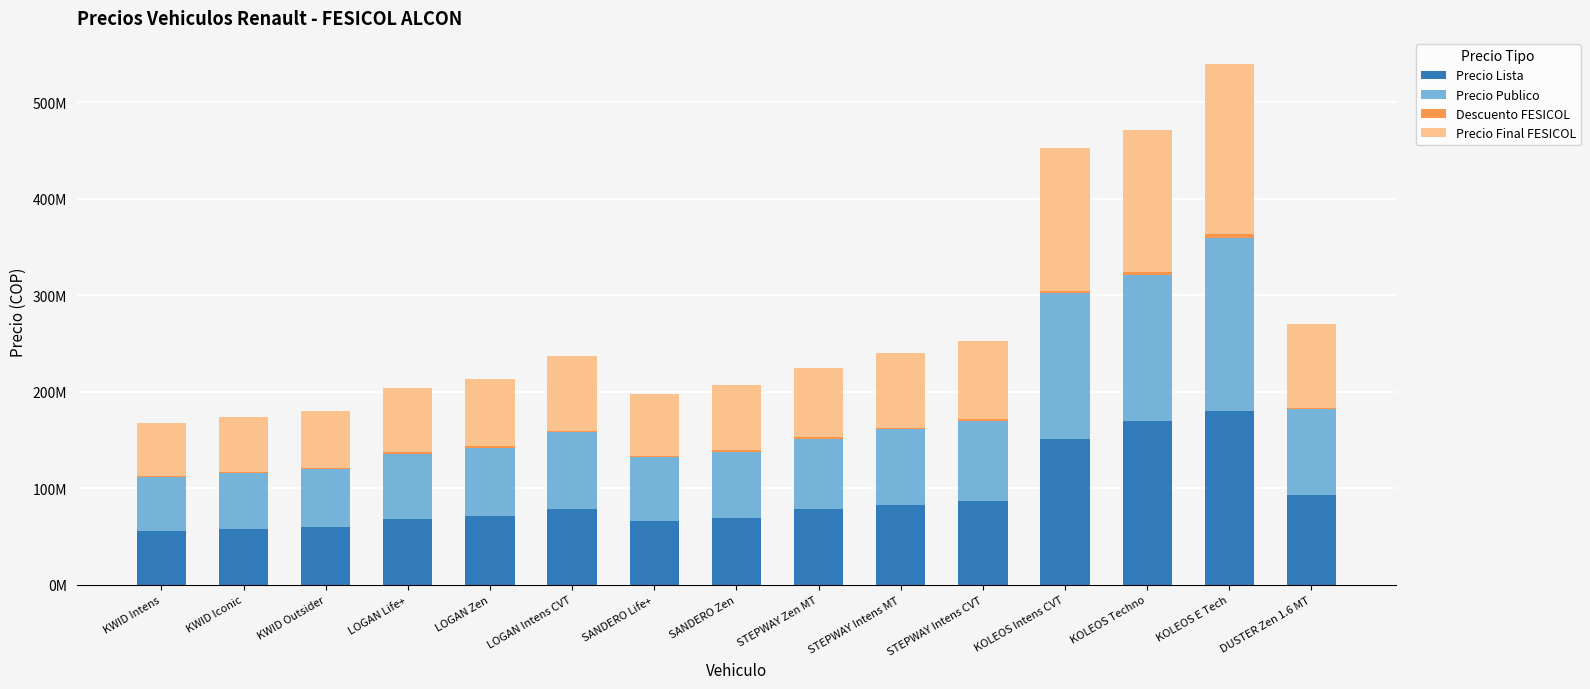

List the labels in order of Precio Lista value, smallest first.

KWID Intens, KWID Iconic, KWID Outsider, SANDERO Life+, LOGAN Life+, SANDERO Zen, LOGAN Zen, STEPWAY Zen MT, LOGAN Intens CVT, STEPWAY Intens MT, STEPWAY Intens CVT, DUSTER Zen 1.6 MT, KOLEOS Intens CVT, KOLEOS Techno, KOLEOS E Tech